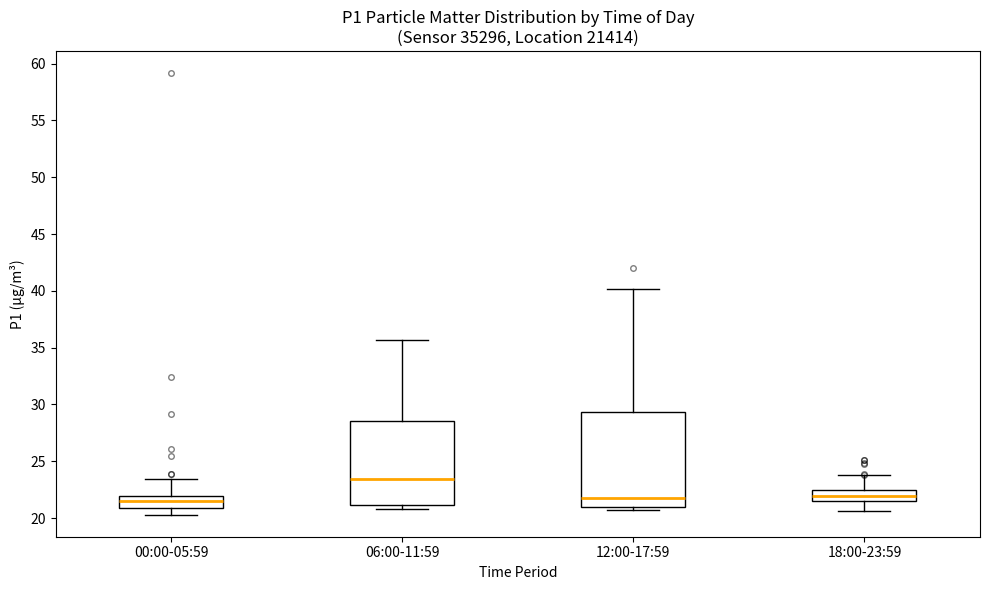

Comparing the boxes themselves (not the whiskers), which one is the tallest?

12:00-17:59